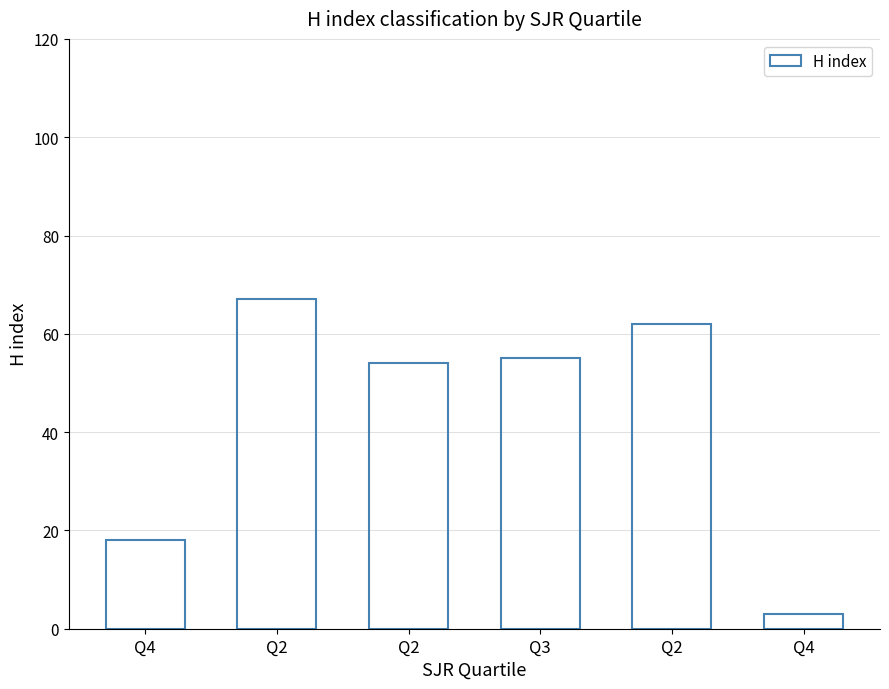

How many values are below 55?

3